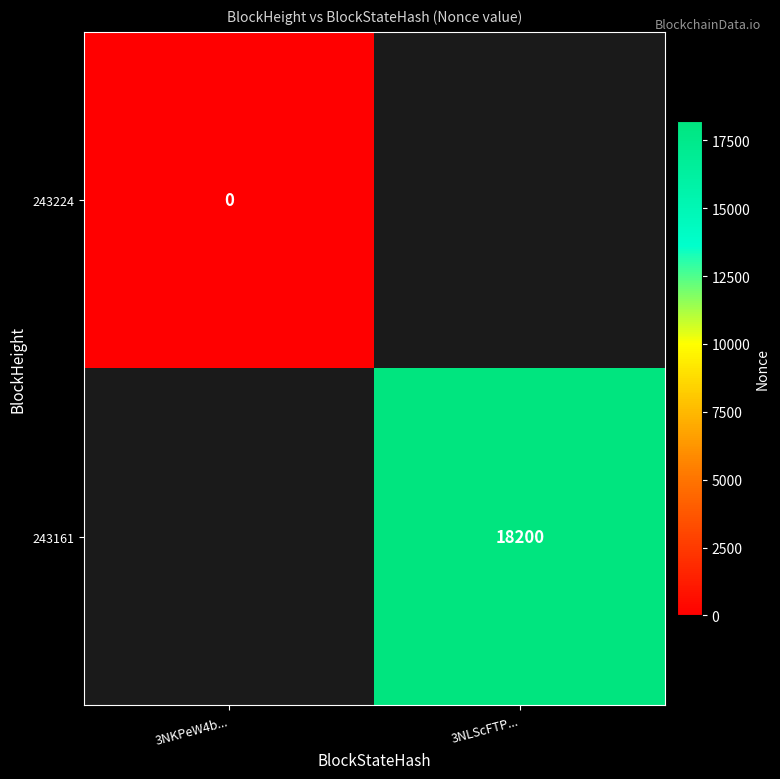

Between 3NKPeW4b... and 3NLScFTP..., which is larger?

3NLScFTP...